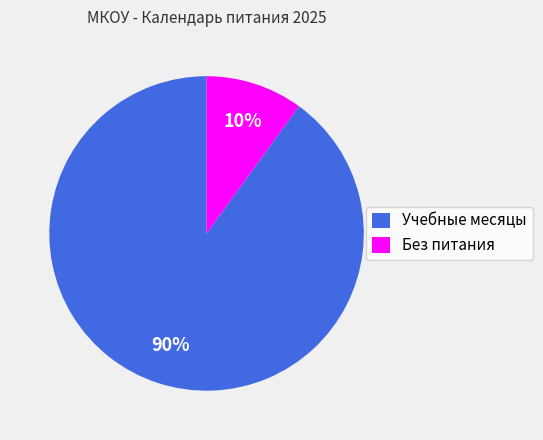

How many slices are in this pie chart?

2